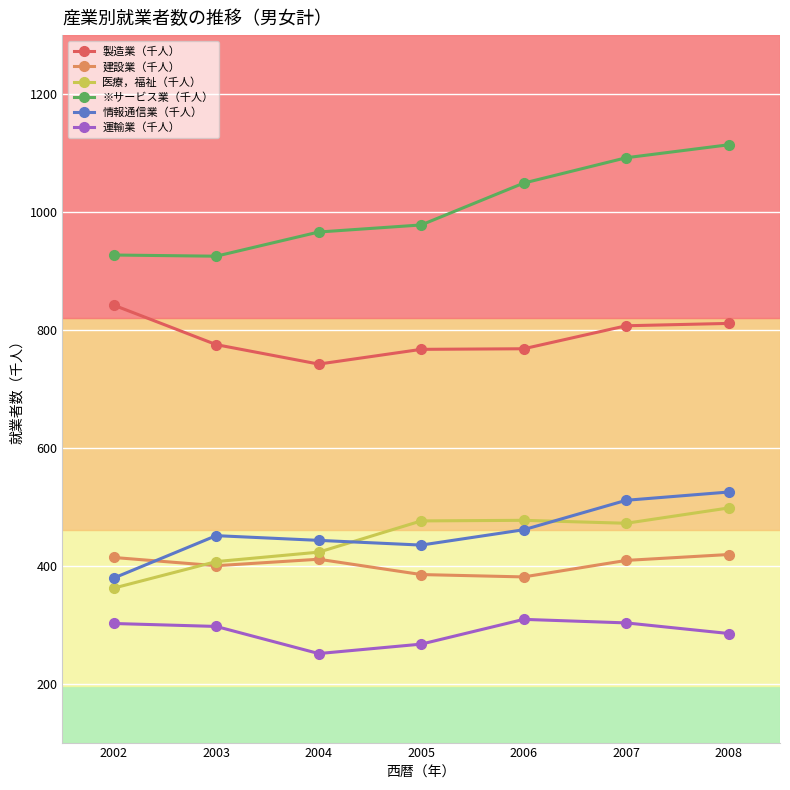

How many data points in 建設業（千人） are less than 409?

3